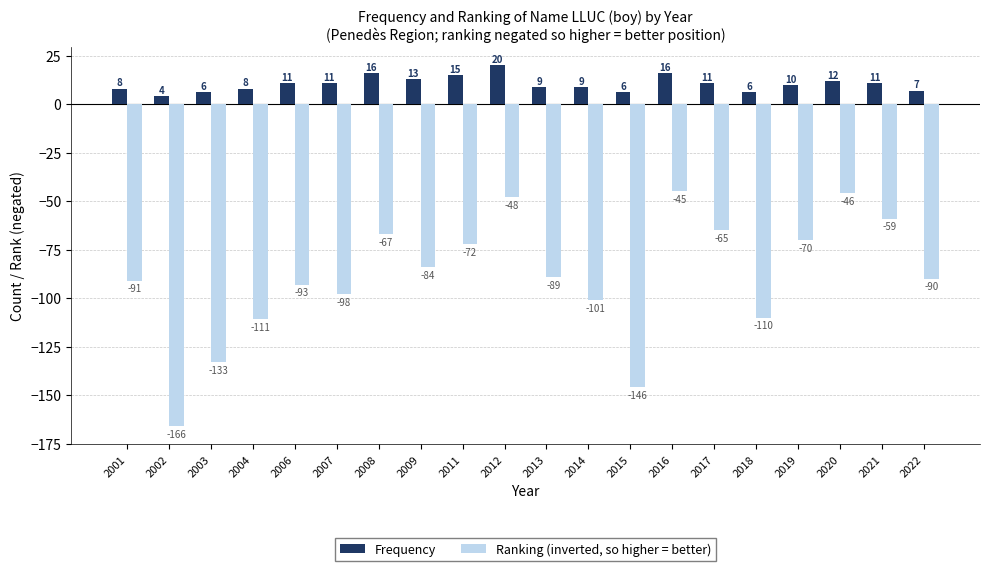

Reading right to left, extract all data points from this chart.

Frequency: 2022=7	2021=11	2020=12	2019=10	2018=6	2017=11	2016=16	2015=6	2014=9	2013=9	2012=20	2011=15	2009=13	2008=16	2007=11	2006=11	2004=8	2003=6	2002=4	2001=8
Ranking (inverted, so higher = better): 2022=-90	2021=-59	2020=-46	2019=-70	2018=-110	2017=-65	2016=-45	2015=-146	2014=-101	2013=-89	2012=-48	2011=-72	2009=-84	2008=-67	2007=-98	2006=-93	2004=-111	2003=-133	2002=-166	2001=-91